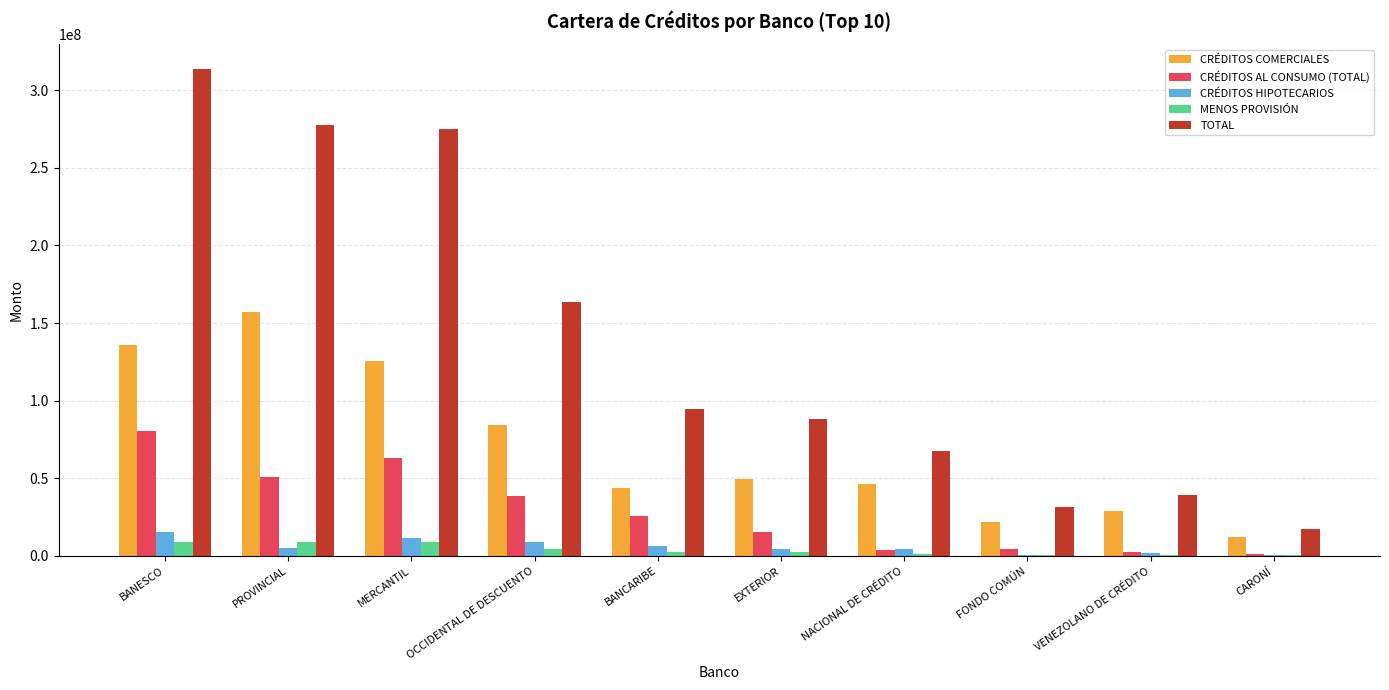

Which category has the highest value in the CRÉDITOS AL CONSUMO (TOTAL) series?

BANESCO